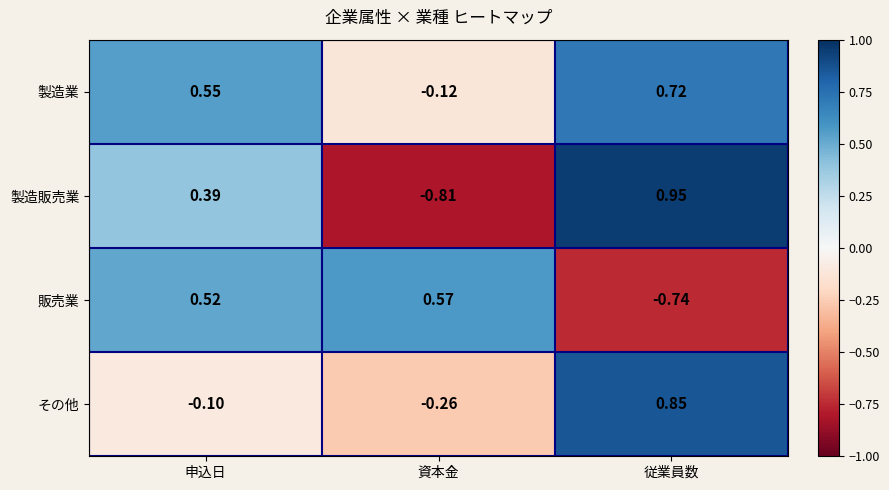

Which category has the lowest value across all series?

資本金